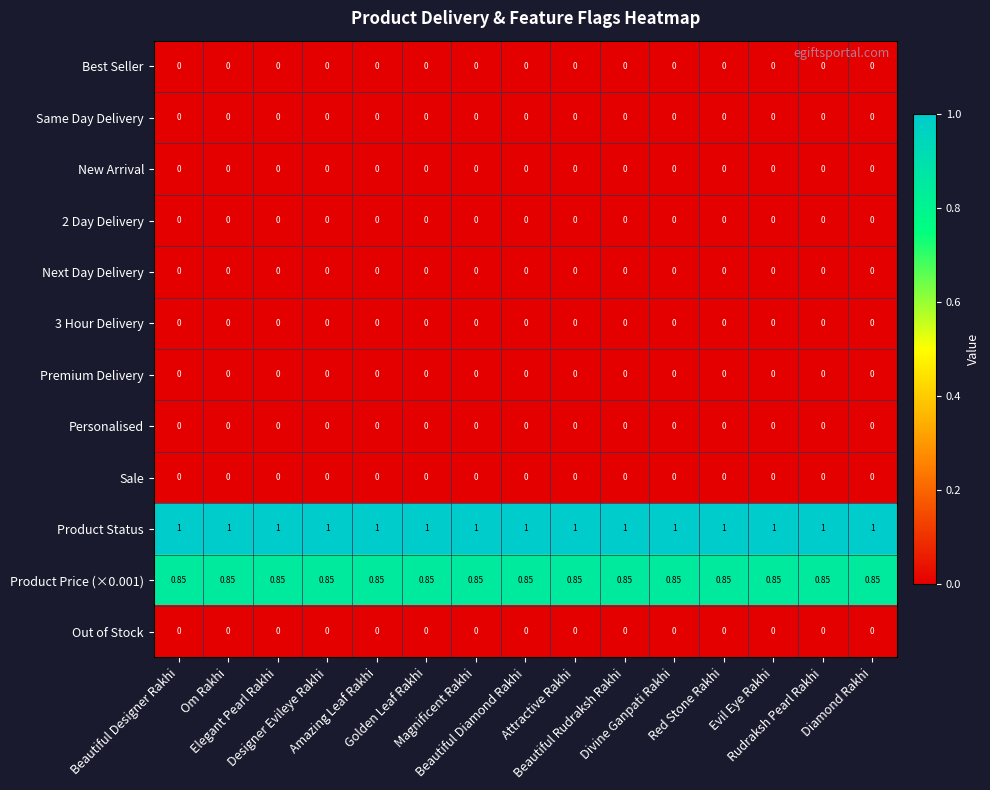

What is the total value across all series at Diamond Rakhi?

1.9